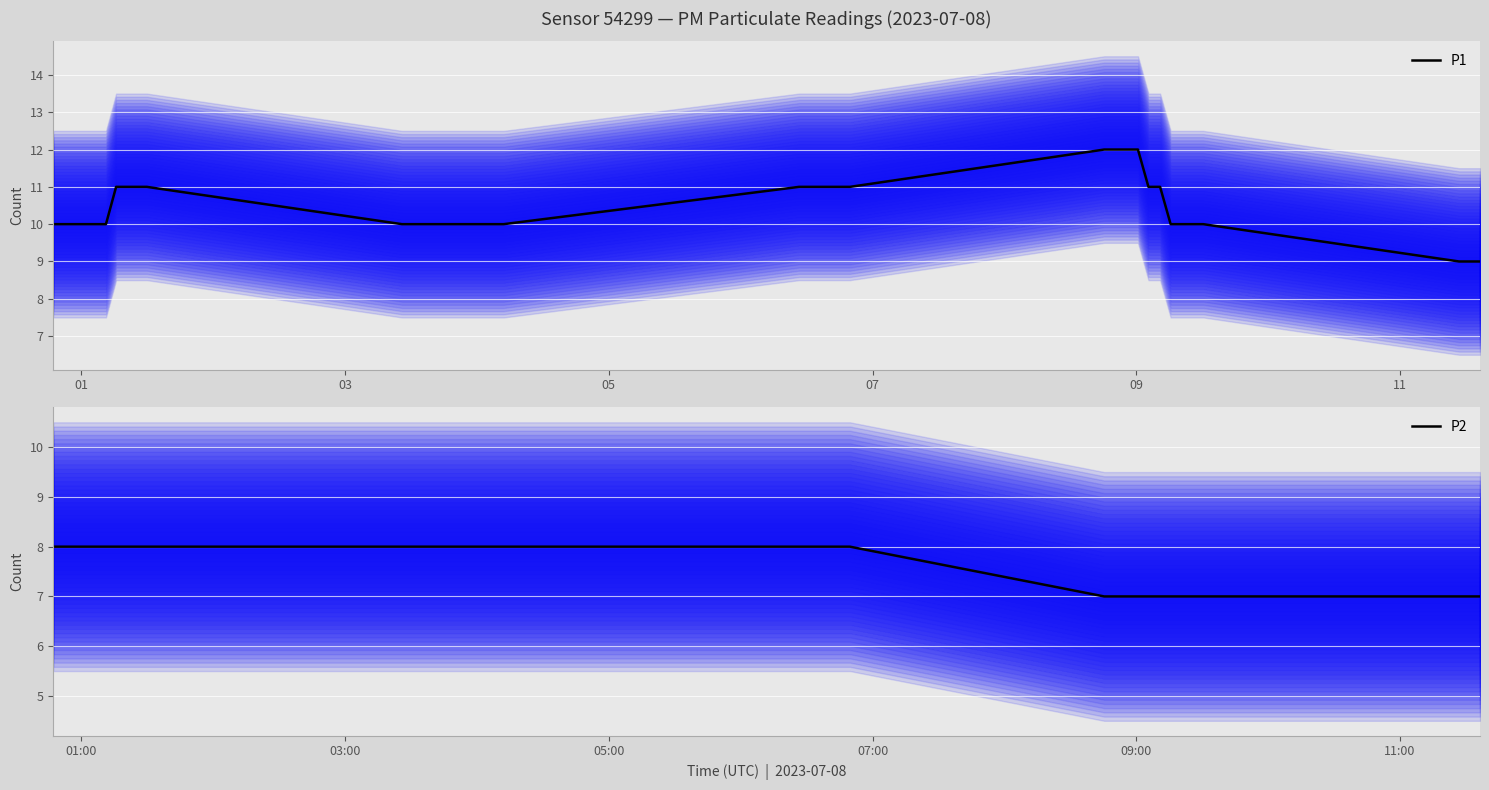

What is the lowest value of the P1 series?

9